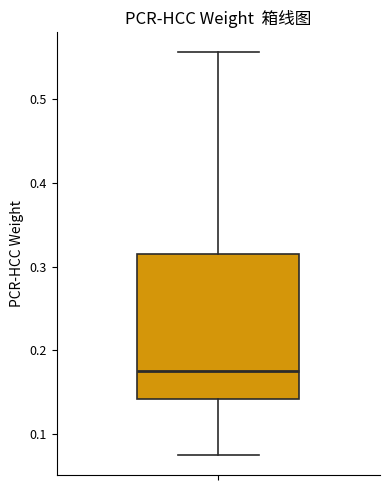

Transcribe this box plot: give where the median line is, the range the box spans, and where the two whiskers end, as read against the y-axis. The values are not printed on the chart, so give them approximately, as read against the axis.

median 0.18, box 0.14 to 0.31, whiskers 0.08 to 0.56